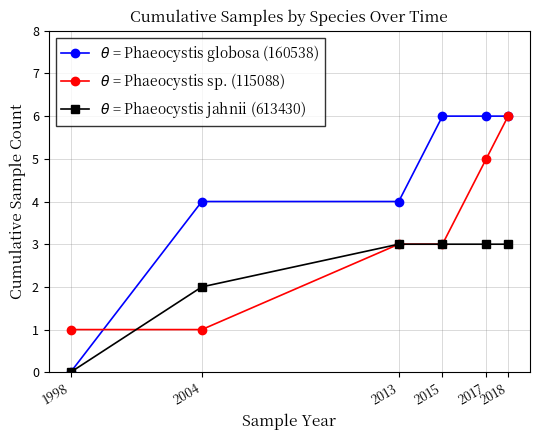

True or false: $\theta$ = Phaeocystis jahnii (613430) has a value of 3 at 2004.

False